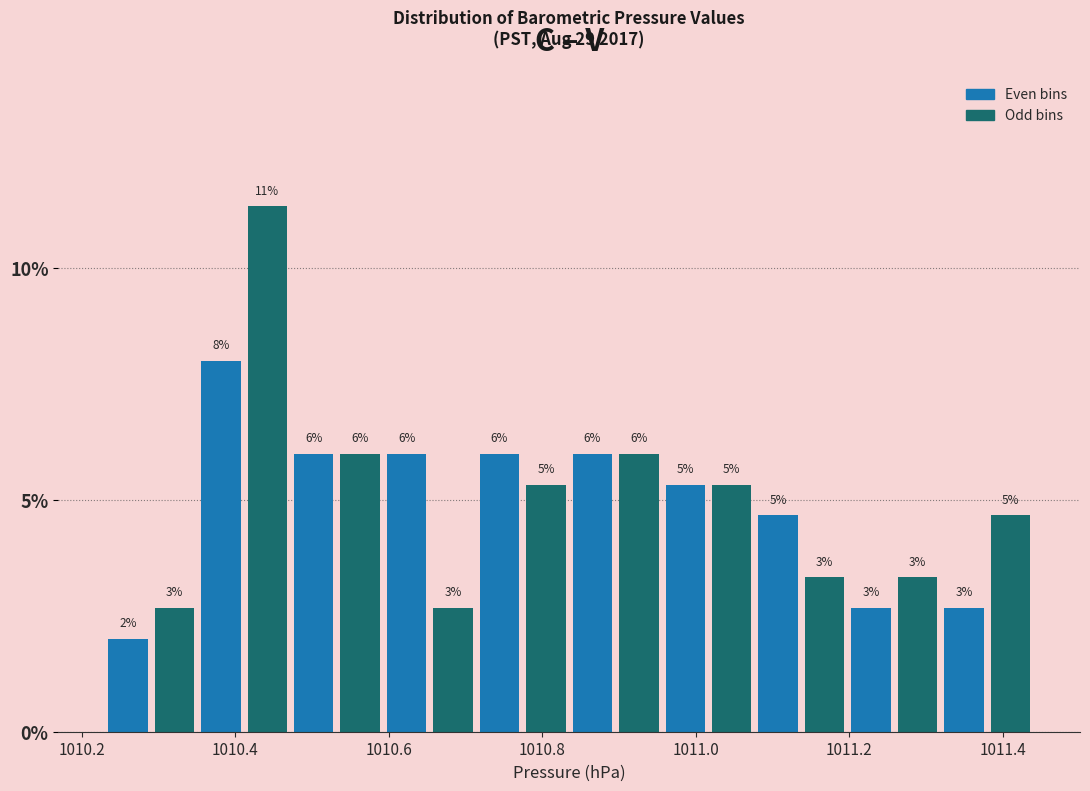

Read against the x-axis, roughly where is the centre of the tallest bar?

1010.44